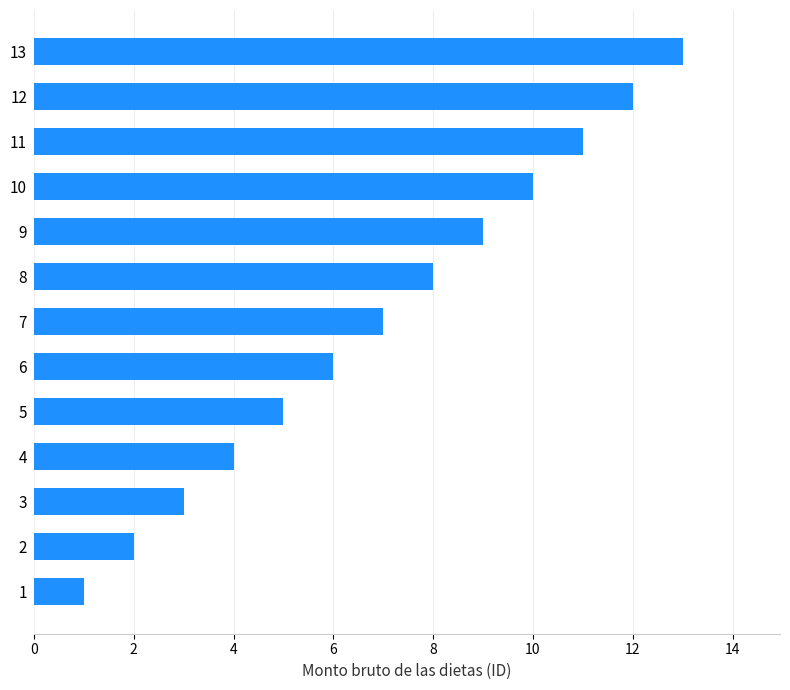

Does the chart contain stacked bars?

No